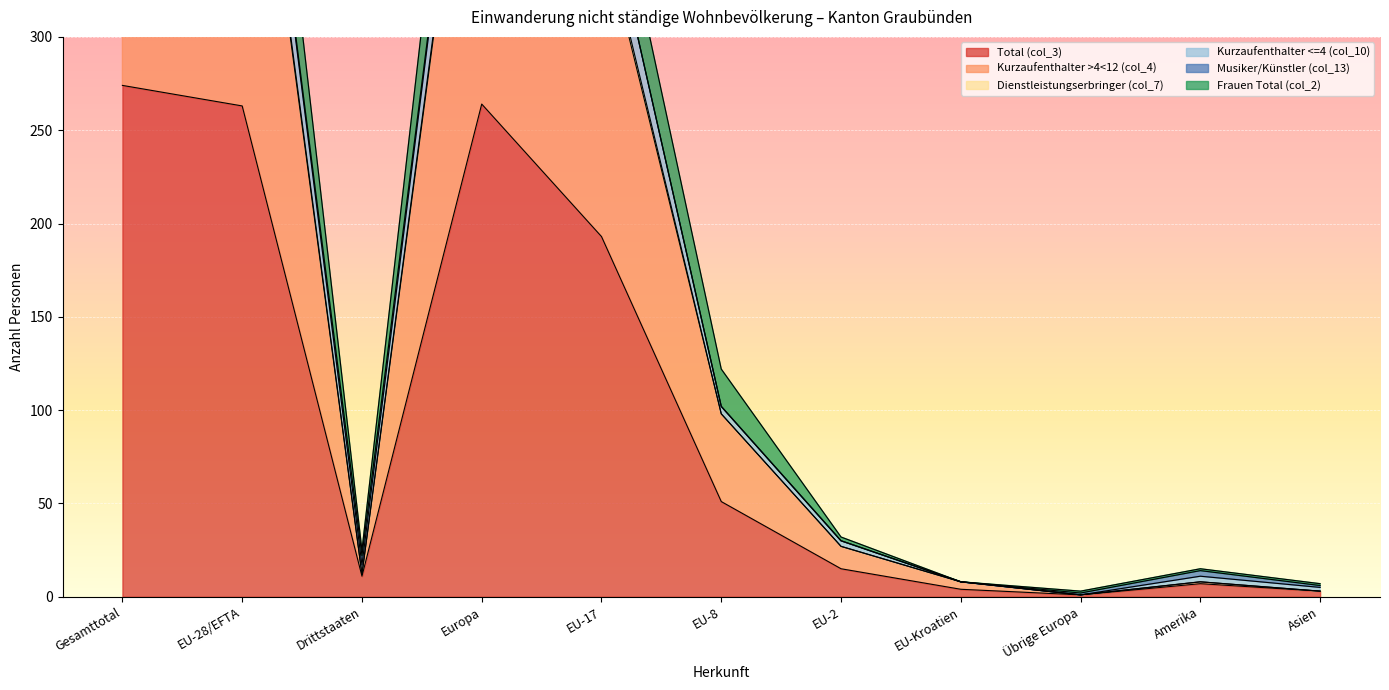

Which category has the lowest value across all series?

Übrige Europa